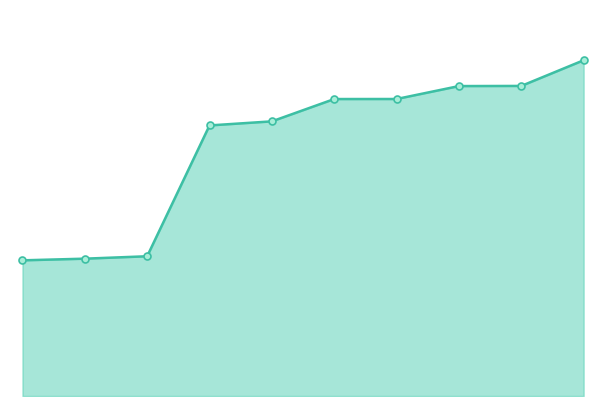

True or false: the data has more than 1 interior local peaks.

False